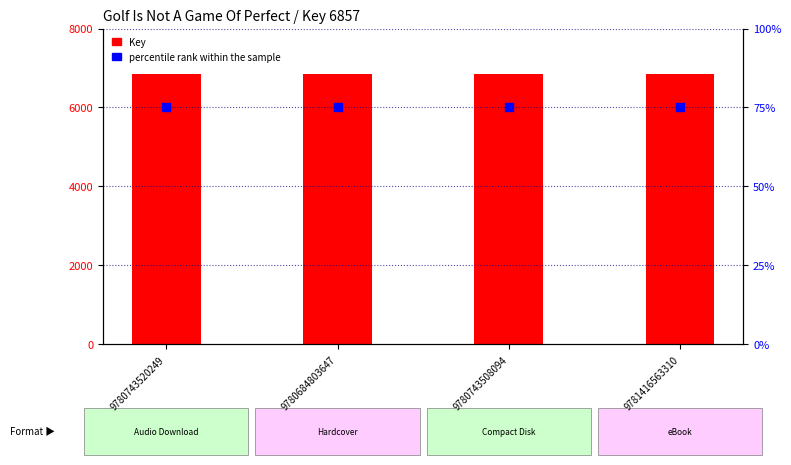

Is the value of percentile rank within the sample at 9781416563310 greater than the value of Key at 9780743520249?

No